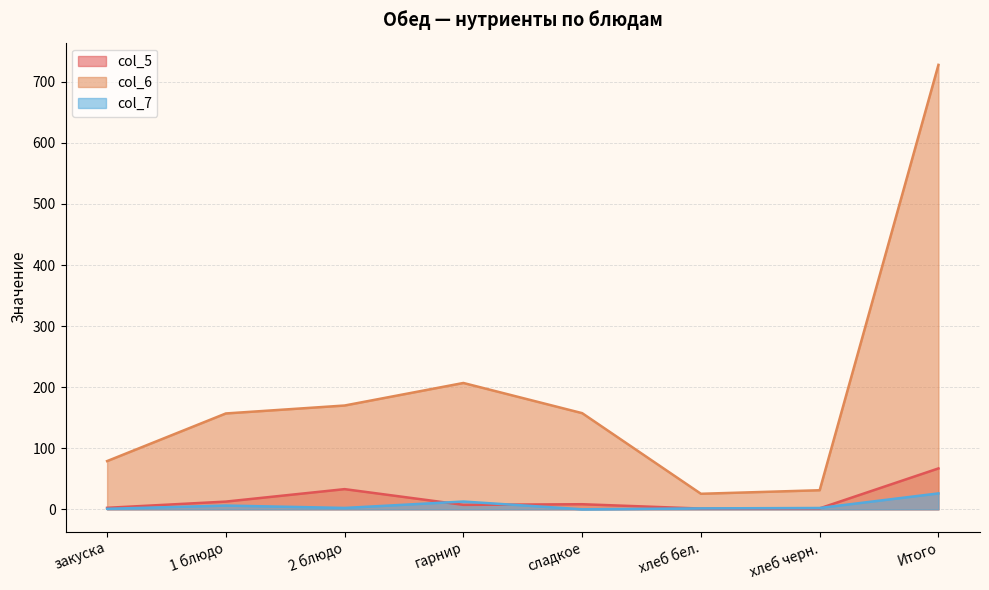

True or false: col_7 has a value of 2.5 at 1 блюдо.

False